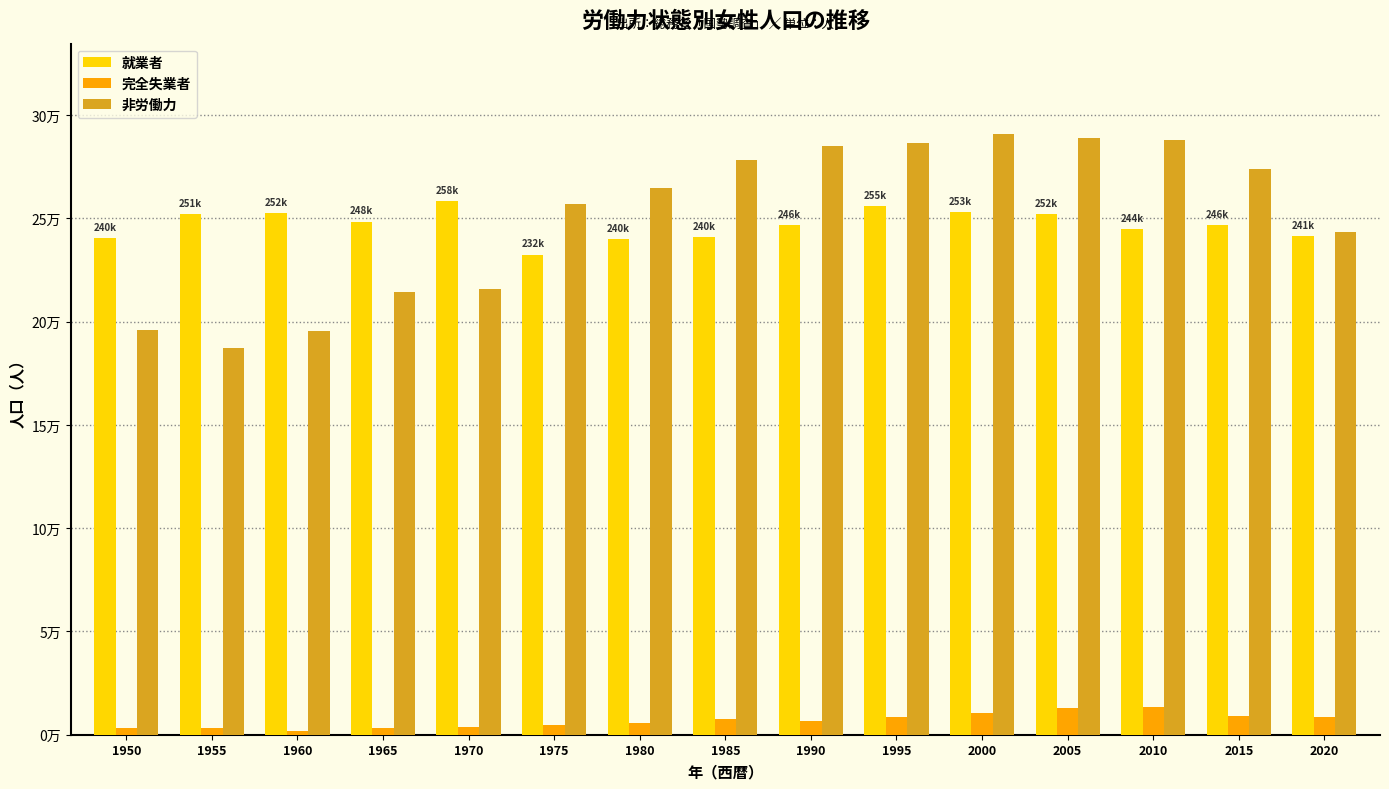

Are the bars grouped side by side (vs. stacked)?

Yes